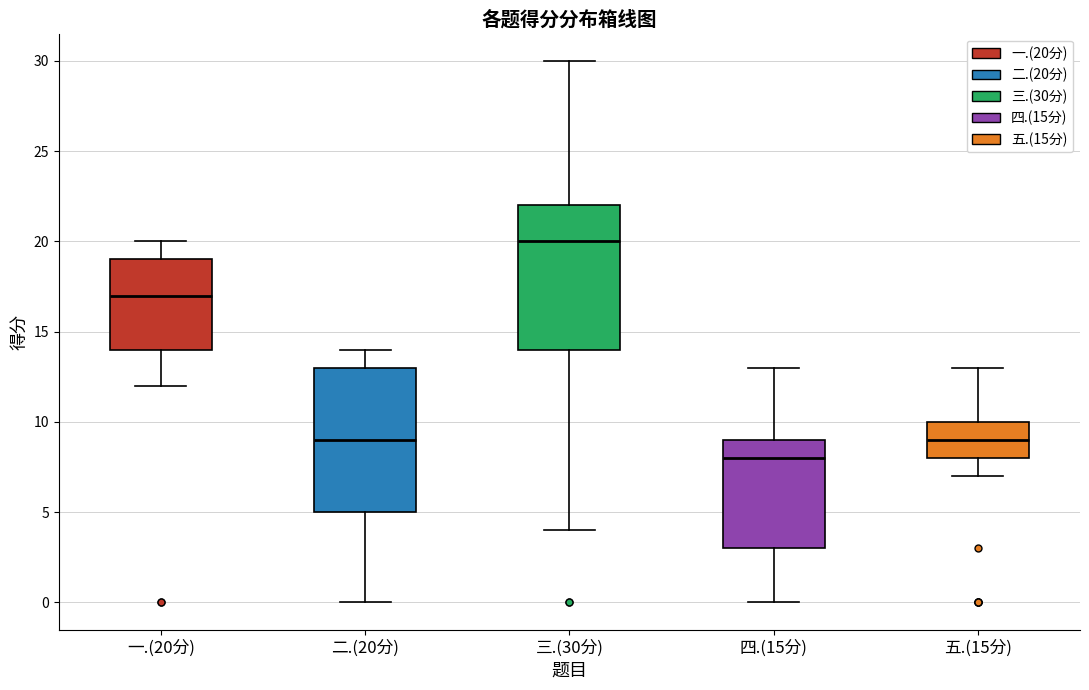

Reading left to right, transcribe this box plot: for each box, give where its median line is, the range the box spans, and where its two whiskers end, as read against the y-axis. The values are not printed on the chart, so give them approximately, as read against the axis.

一.(20分): median 17, box 14 to 19, whiskers 12 to 20
二.(20分): median 9, box 5 to 13, whiskers 0 to 14
三.(30分): median 20, box 14 to 22, whiskers 4 to 30
四.(15分): median 8, box 3 to 9, whiskers 0 to 13
五.(15分): median 9, box 8 to 10, whiskers 7 to 13